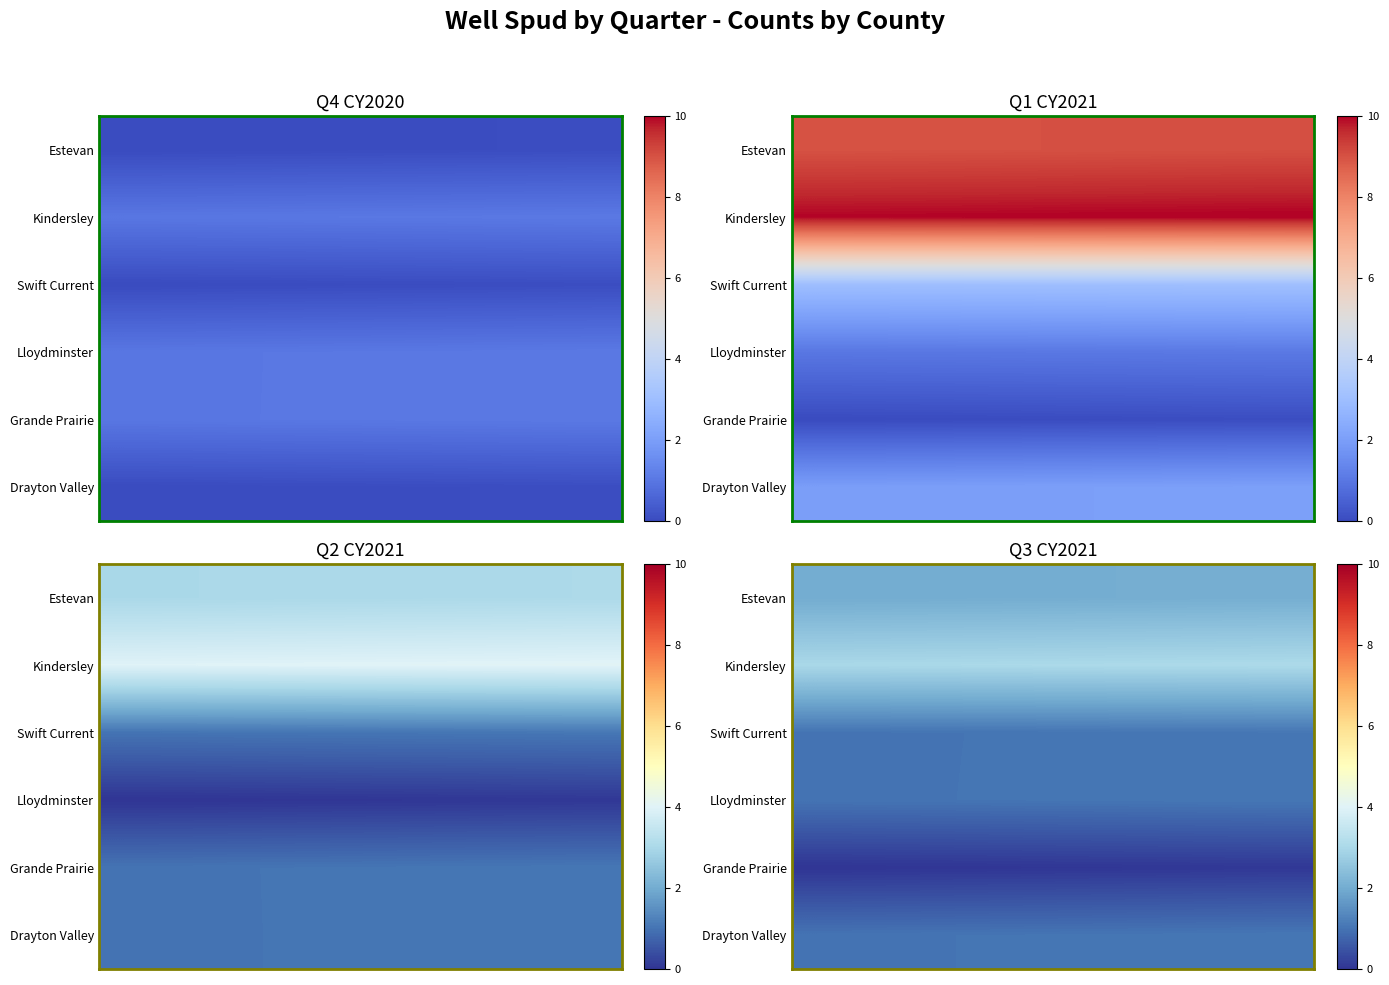

List the series in order of their peak value, highest first.

Kindersley, Estevan, Drayton Valley, Lloydminster, Swift Current, Grande Prairie